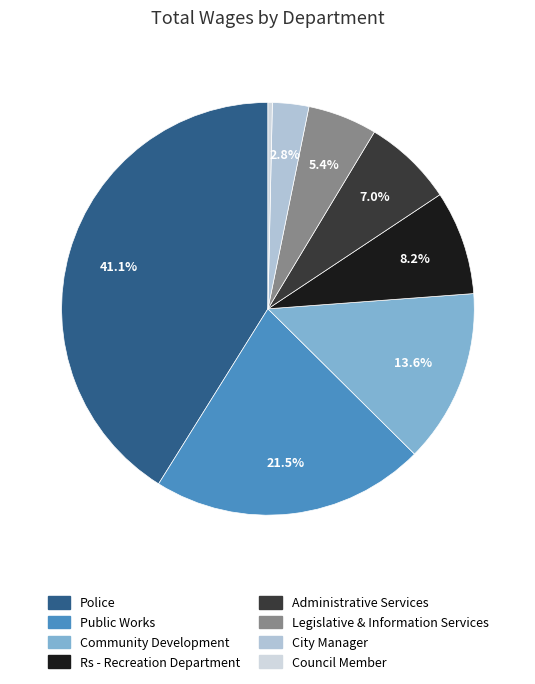

How many segments does this pie chart have?

8